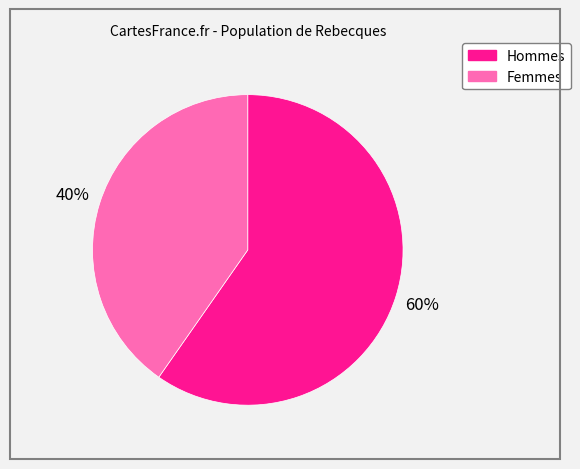

Does any single category account for the majority?

Yes